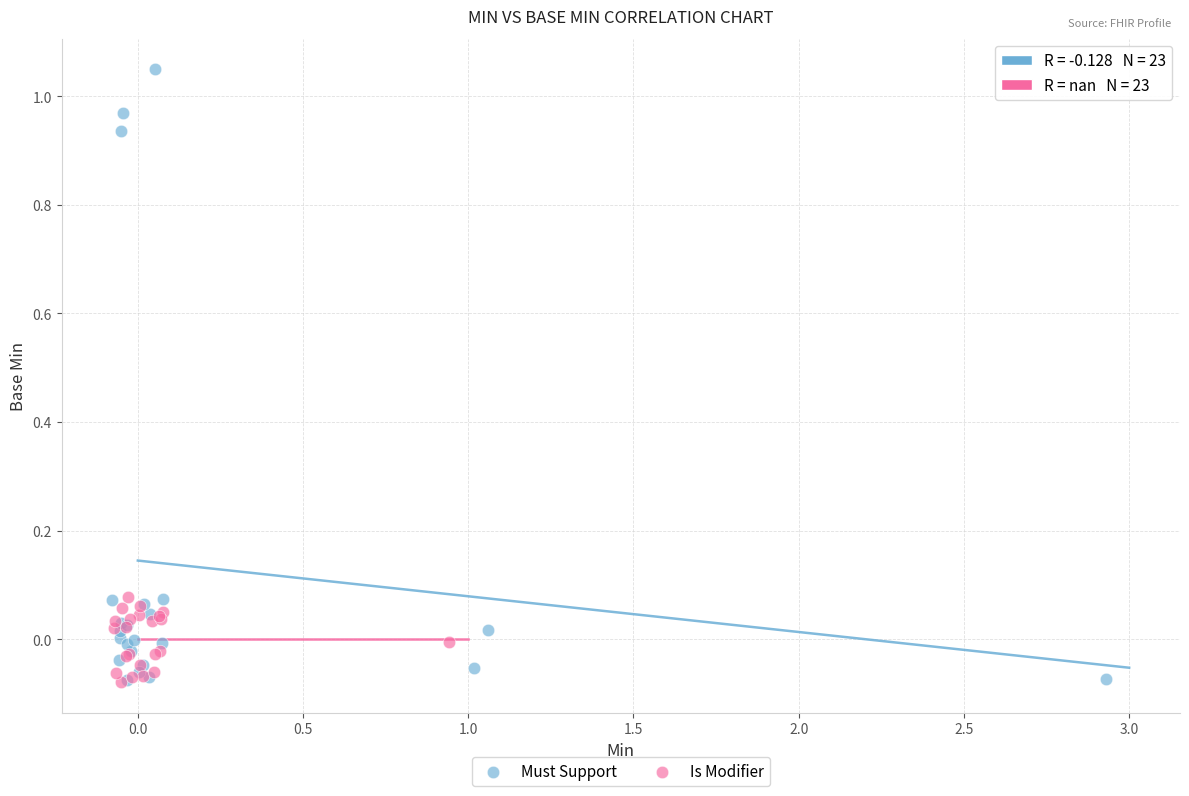

What are all the series names shown in the legend?

Must Support, Is Modifier